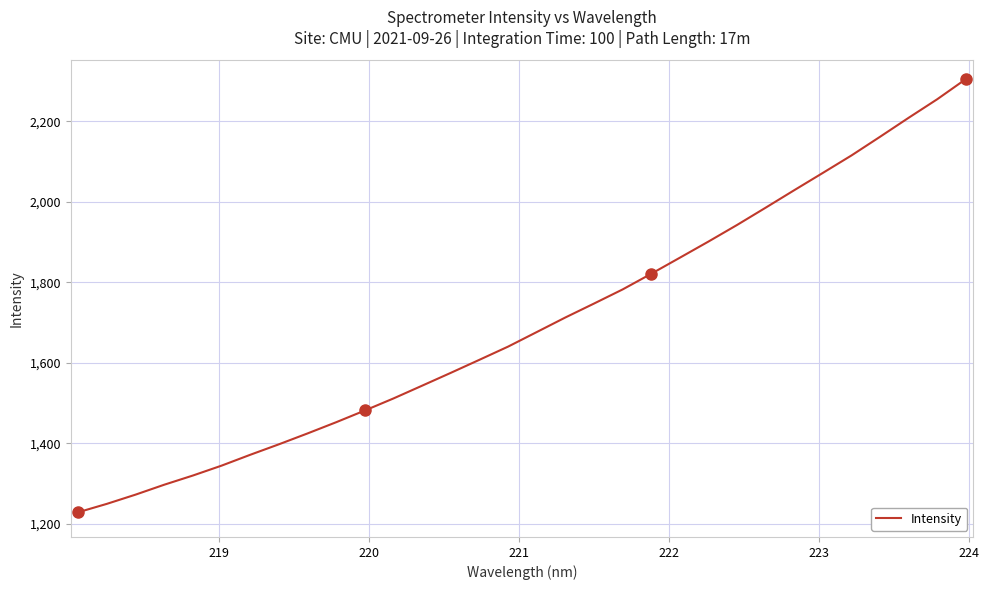

What is the difference between the maximum and minimum values?

1075.6